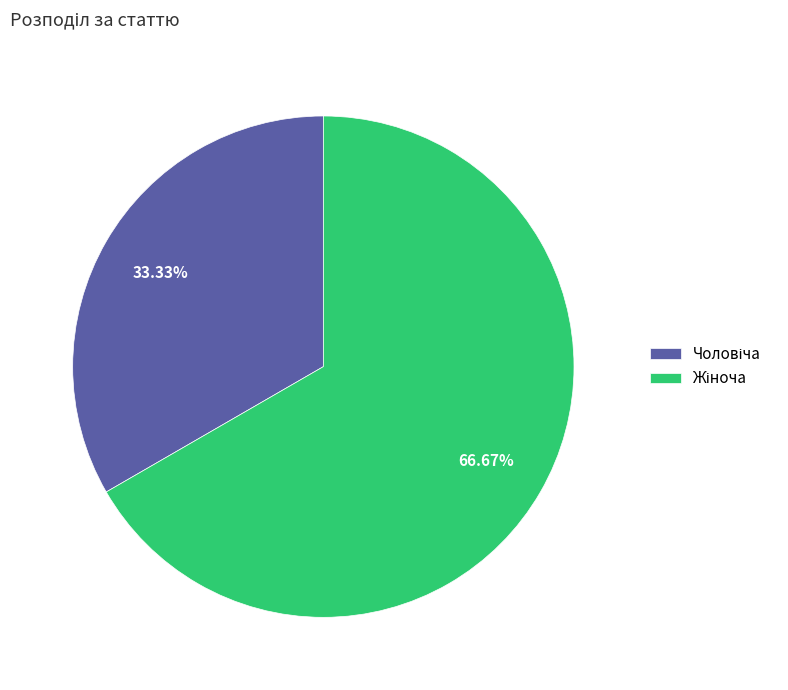

Does any single category account for the majority?

Yes